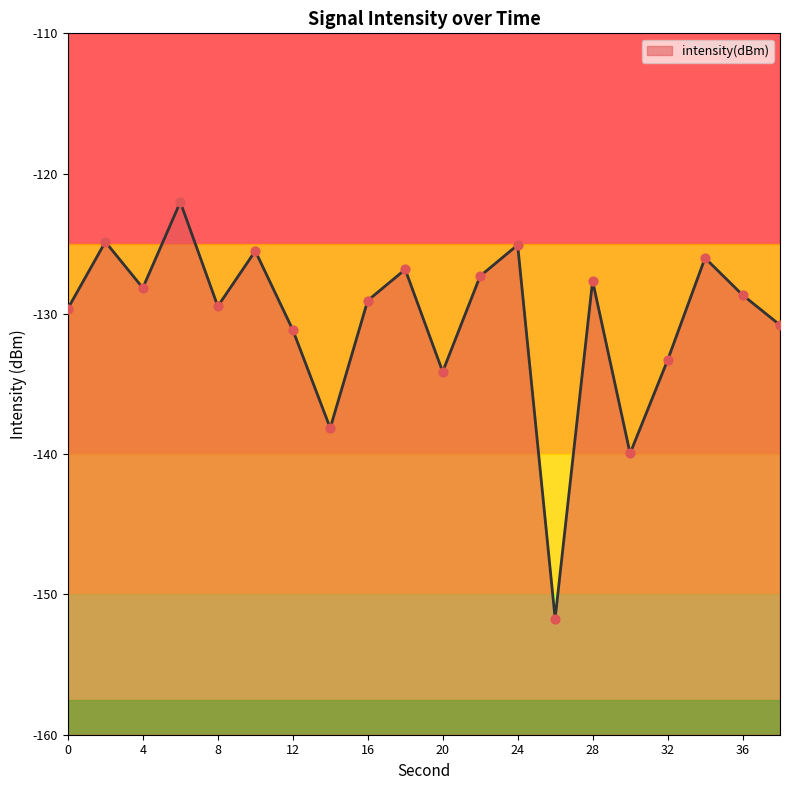

What is the change in value from 16 to 24?

+4.0